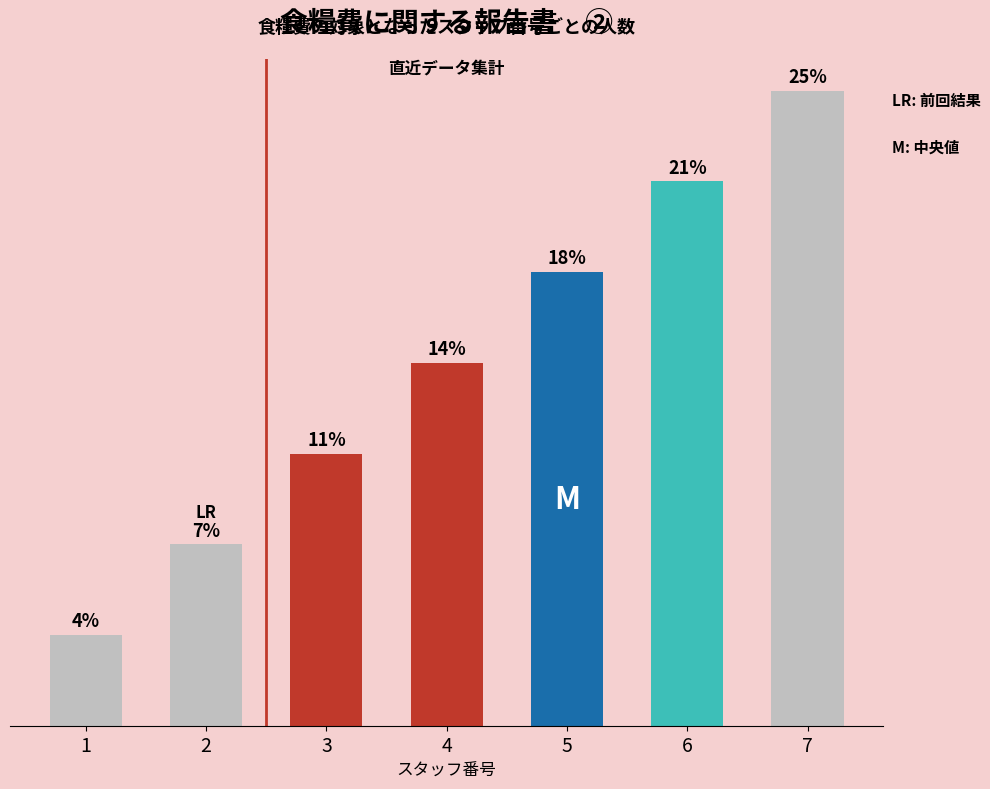

List the labels in order of value, largest first.

7, 6, 5, 4, 3, 2, 1